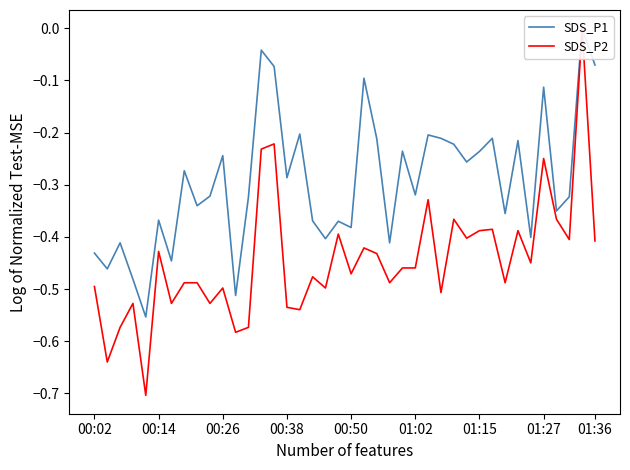

What is the sum of all SDS_P1 values?

-11.7